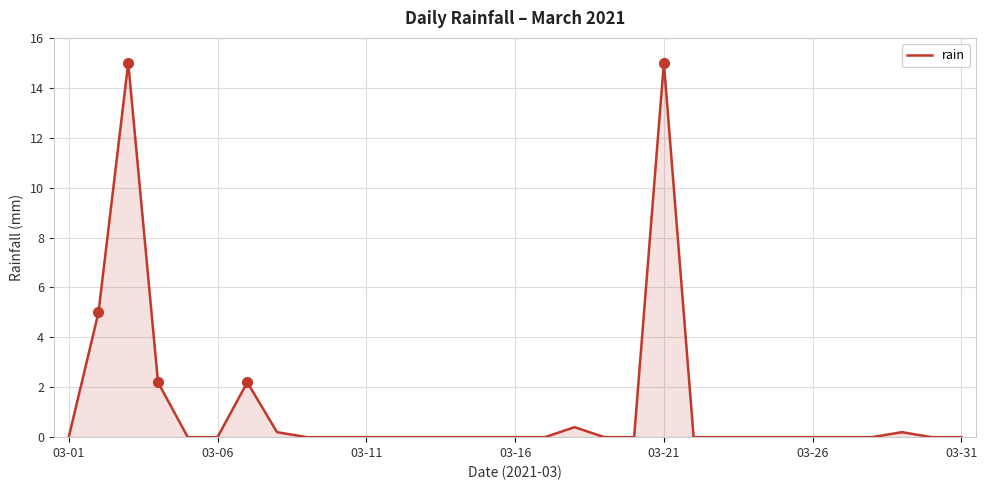

What is the maximum value shown in the chart?

15.0